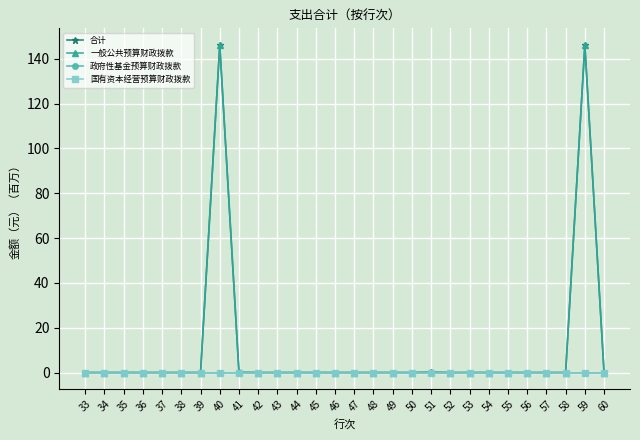

Which series changed the most between 48 and 59?

合计